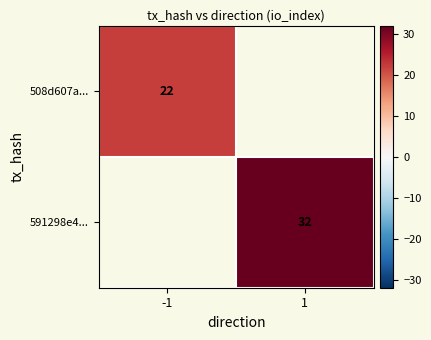

The 591298e4... series shows 32 at 1. True or false?

True